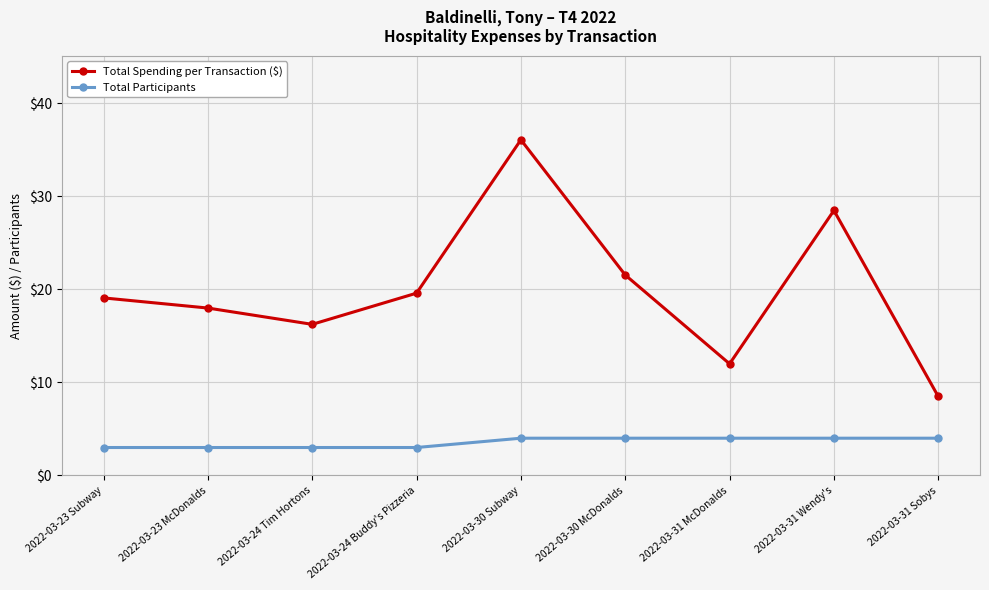

Where is Total Spending per Transaction ($) nearest to the value 22?

2022-03-30 McDonalds